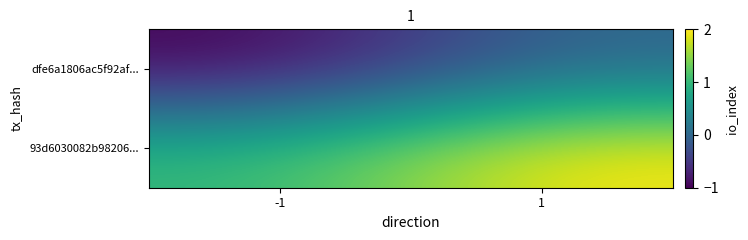

Between -1 and 1, which series saw the biggest shift?

dfe6a1806ac5f92af...